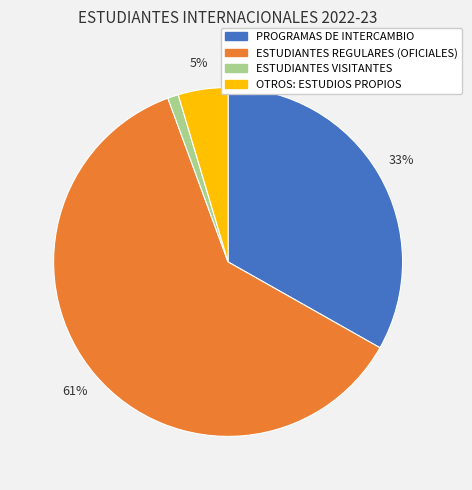

To the nearest percent, what is the average slice percentage?

25%